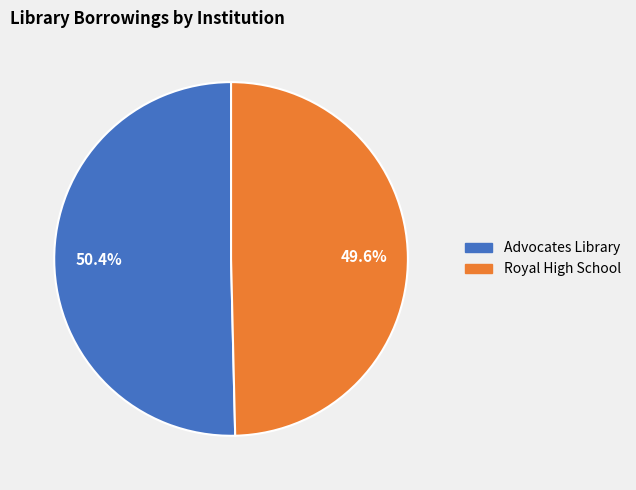

Is there a majority slice in this chart?

Yes